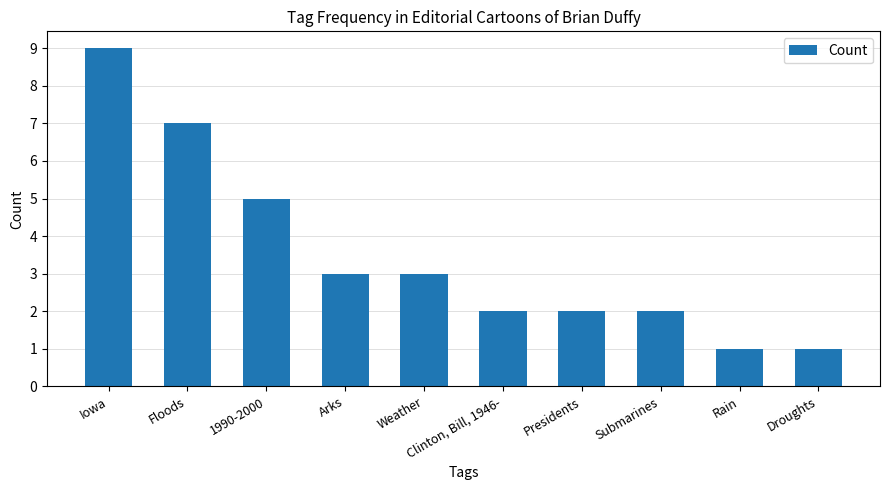

At which label is the value closest to 5?

1990-2000